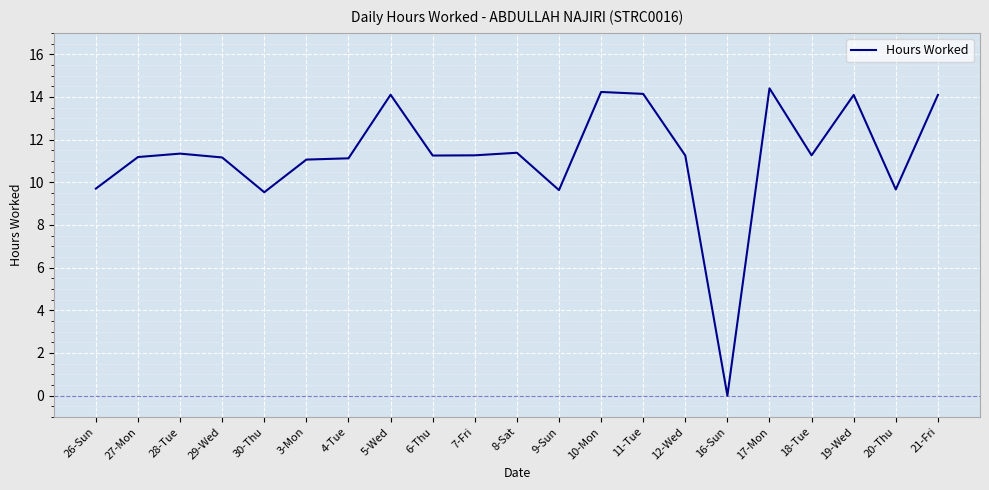

What value does the data have at 26-Sun?

9.7